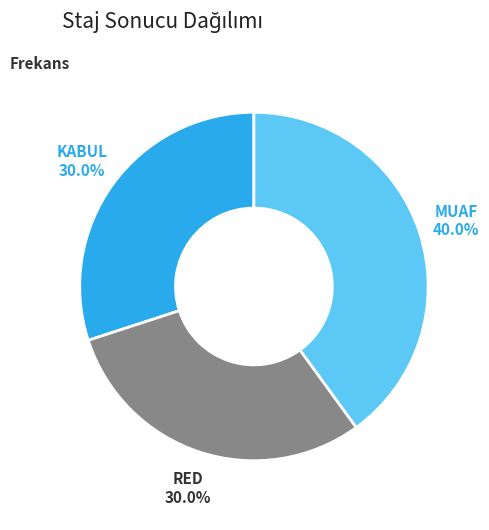

Is it true that KABUL is 19% of the pie?

False